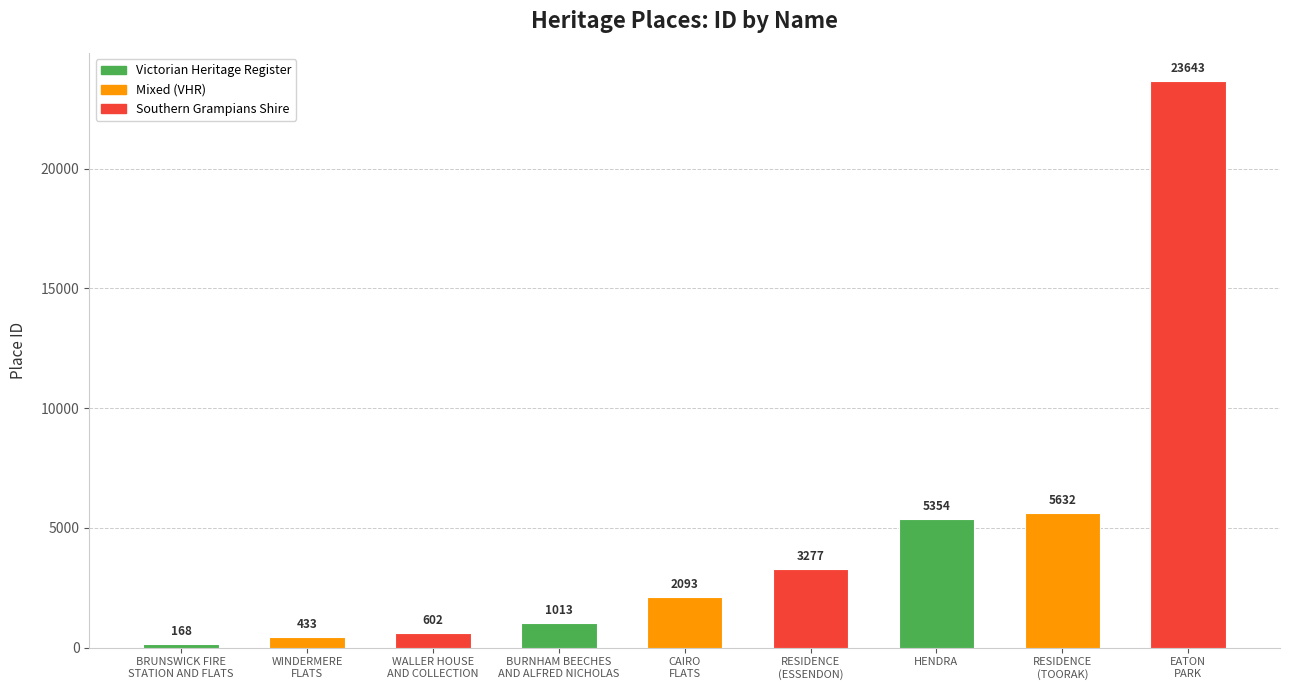

True or false: the data shows 5354 at HENDRA.

True